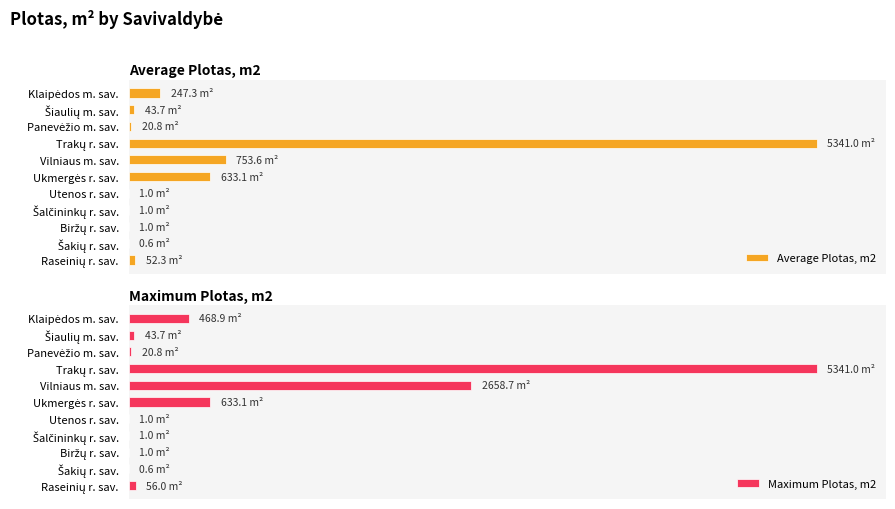

At Šakių r. sav., list the series in order from largest to smallest.

Average Plotas, m2, Maximum Plotas, m2